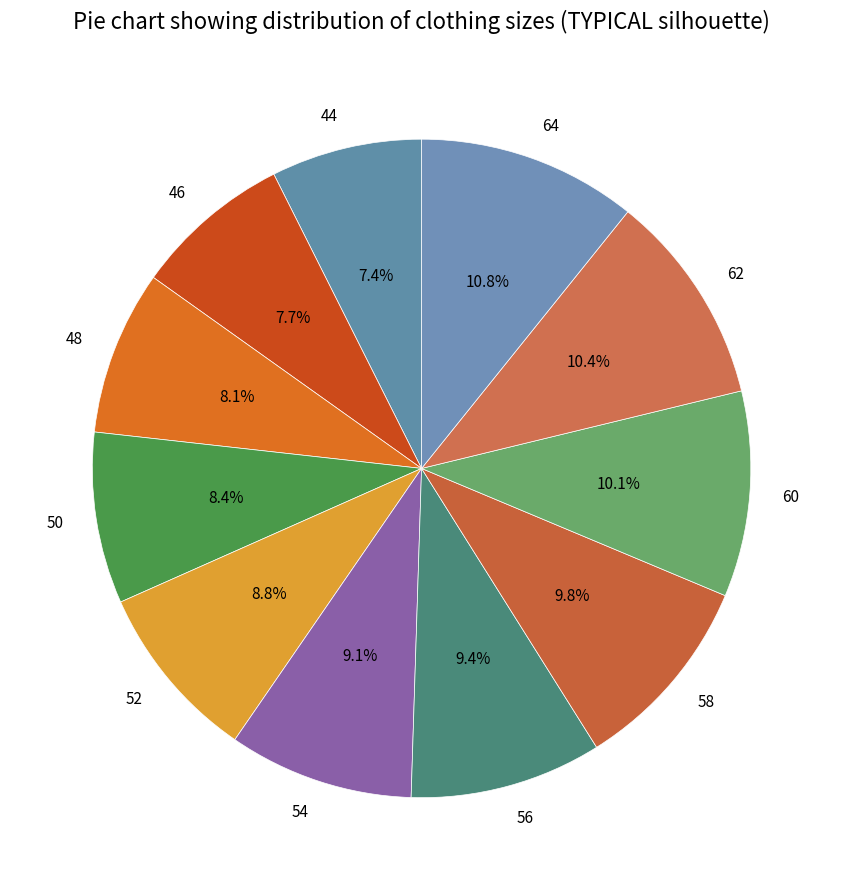

Which has a higher value, 44 or 50?

50